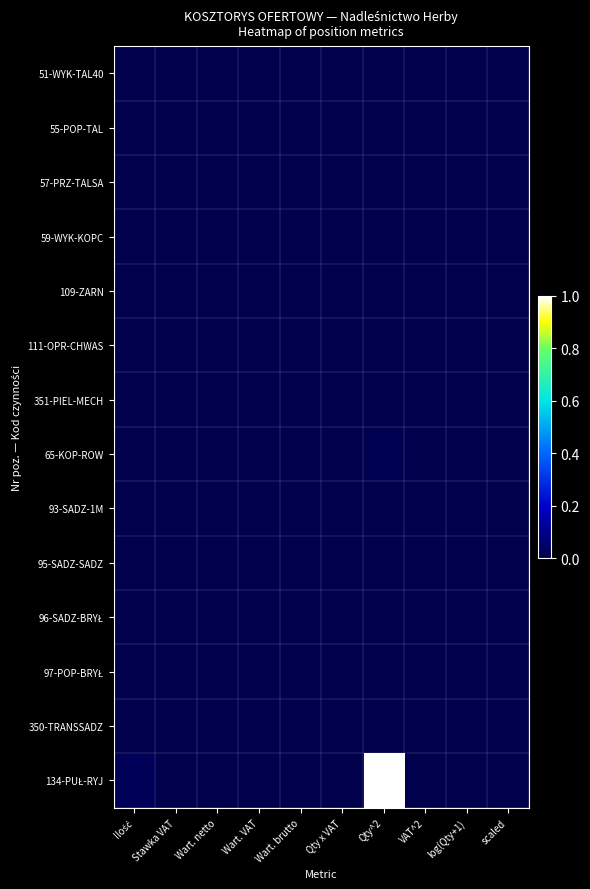

Which series has the largest range (max minus min)?

134-PUŁ-RYJ